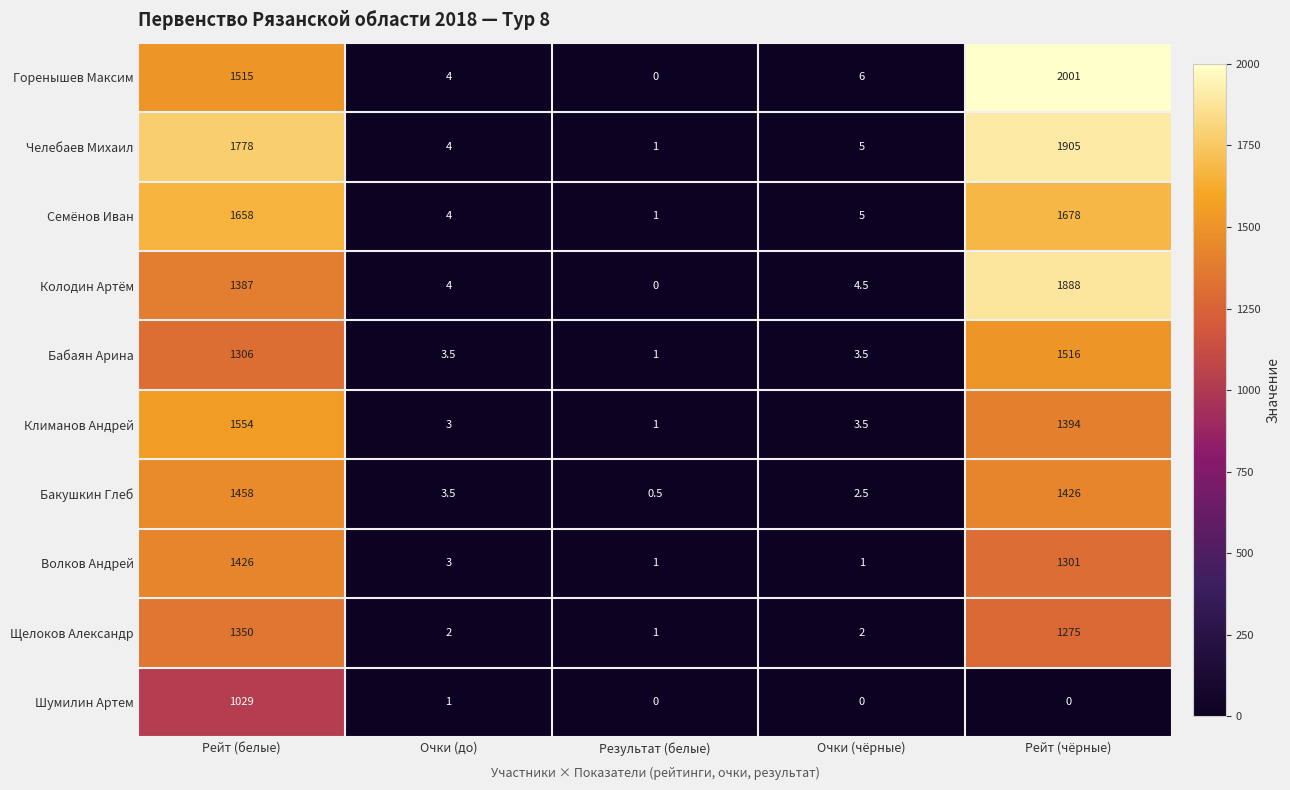

At how many categories does at least one series exceed 1124?

2